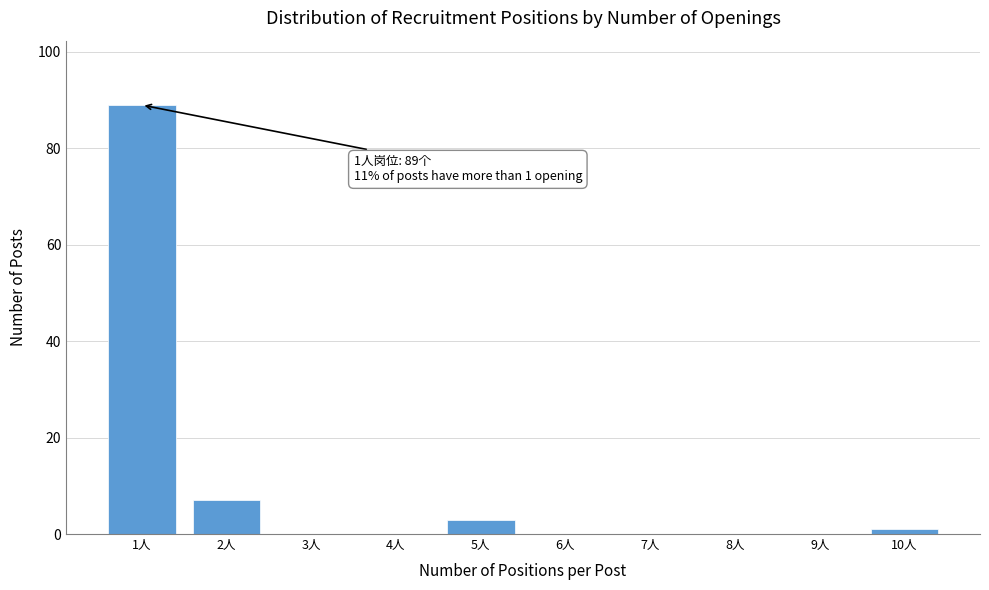

Over which range of the x-axis is the bar tallest?

0.5 to 1.5